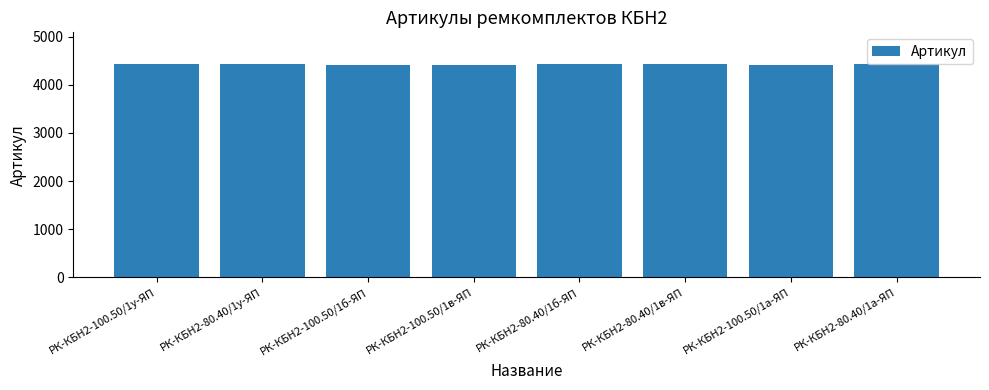

Is it true that the value at РК-КБН2-100.50/1у-ЯП is 4424?

True